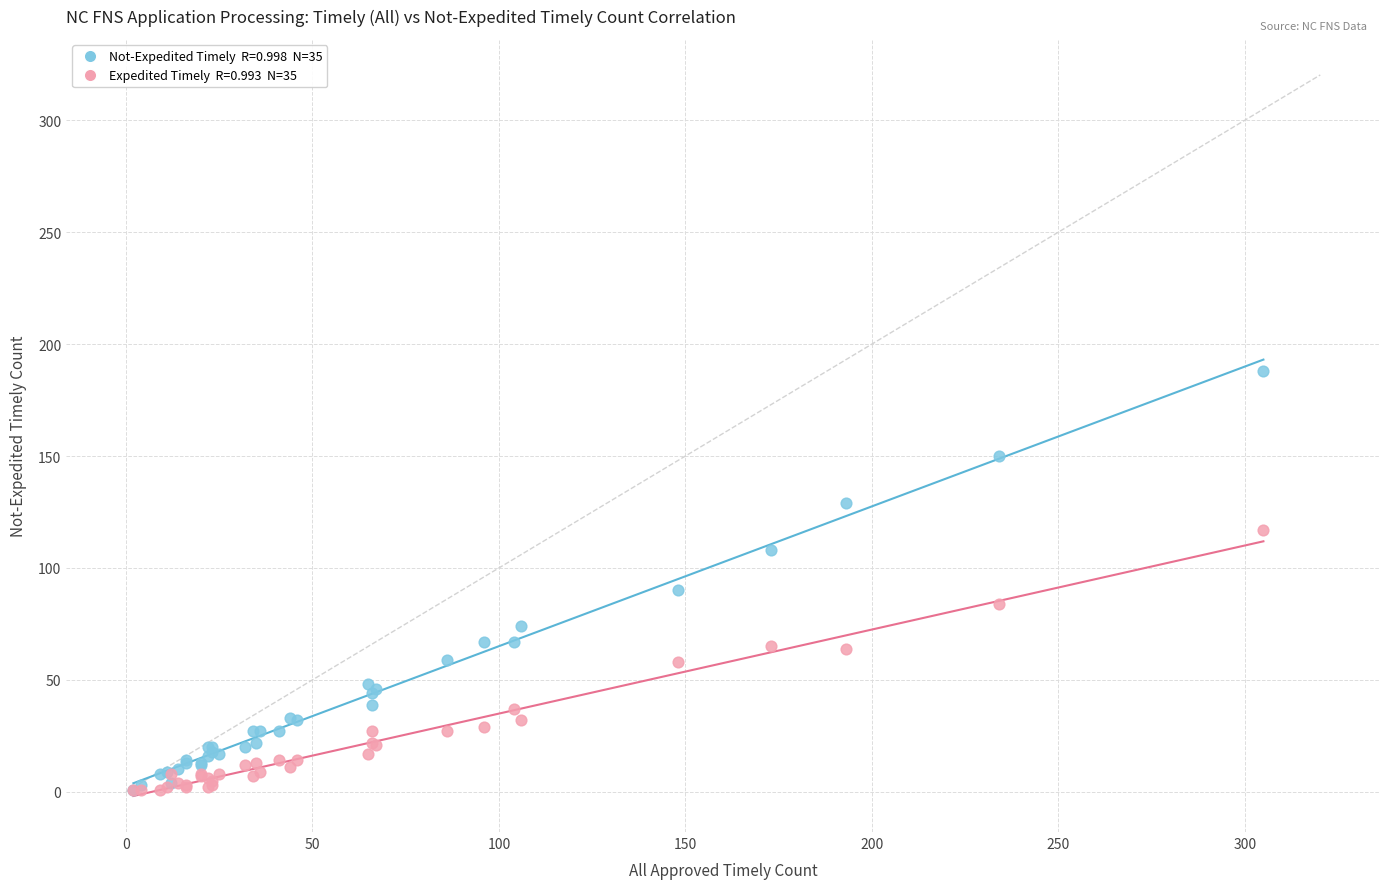

Across all series, what Y value is closest to 94?

90